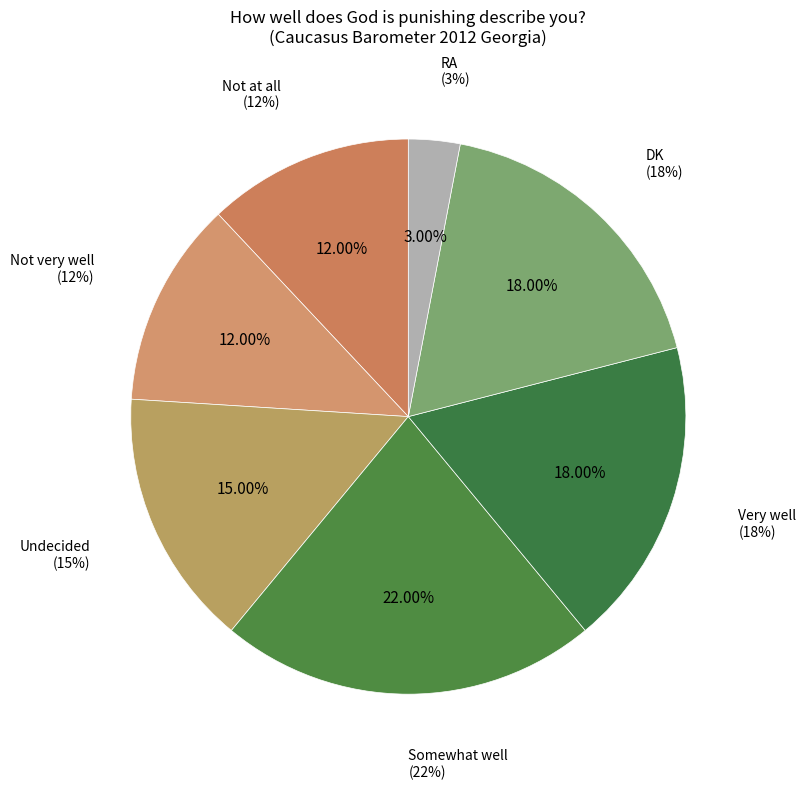

What percentage is the Somewhat well slice, to the nearest percent?

22%